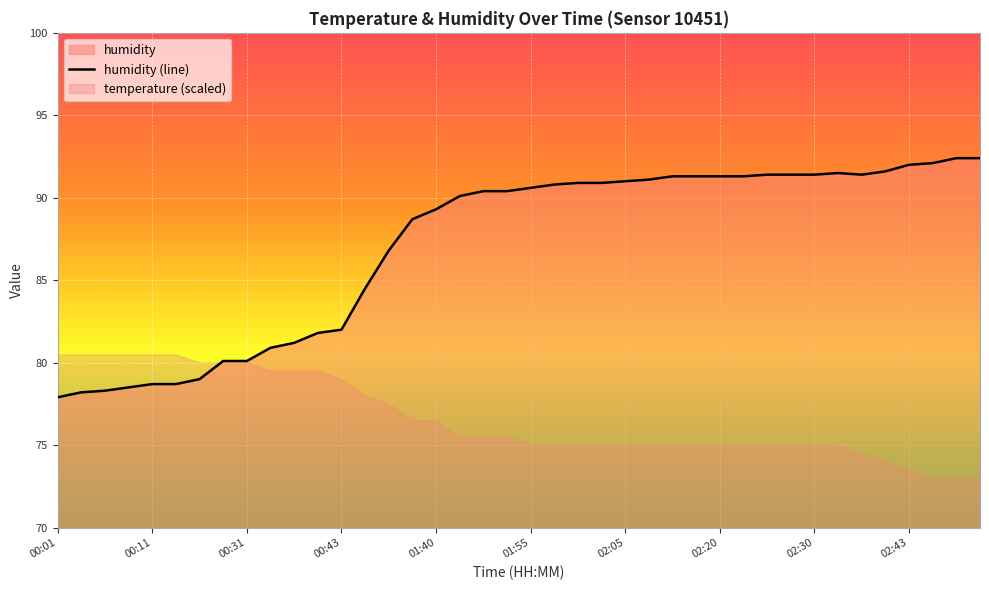

What is the highest value of the humidity (line) series?

92.4